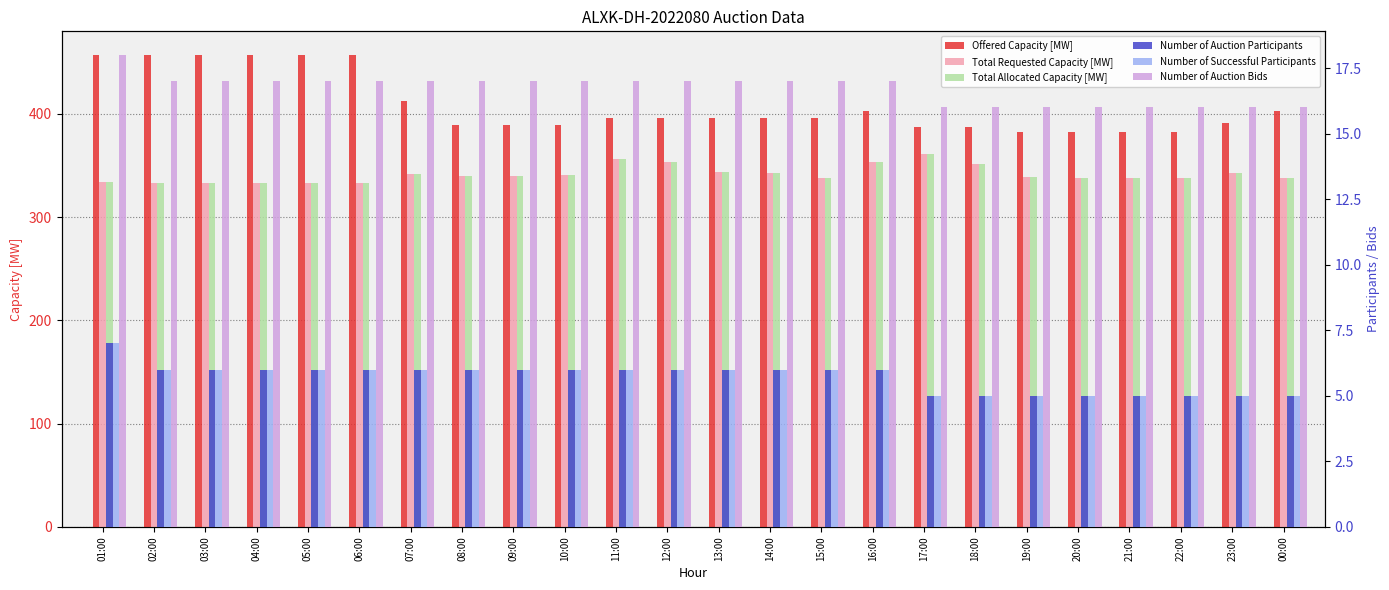

Which has a higher value, 20:00 or 19:00?

20:00